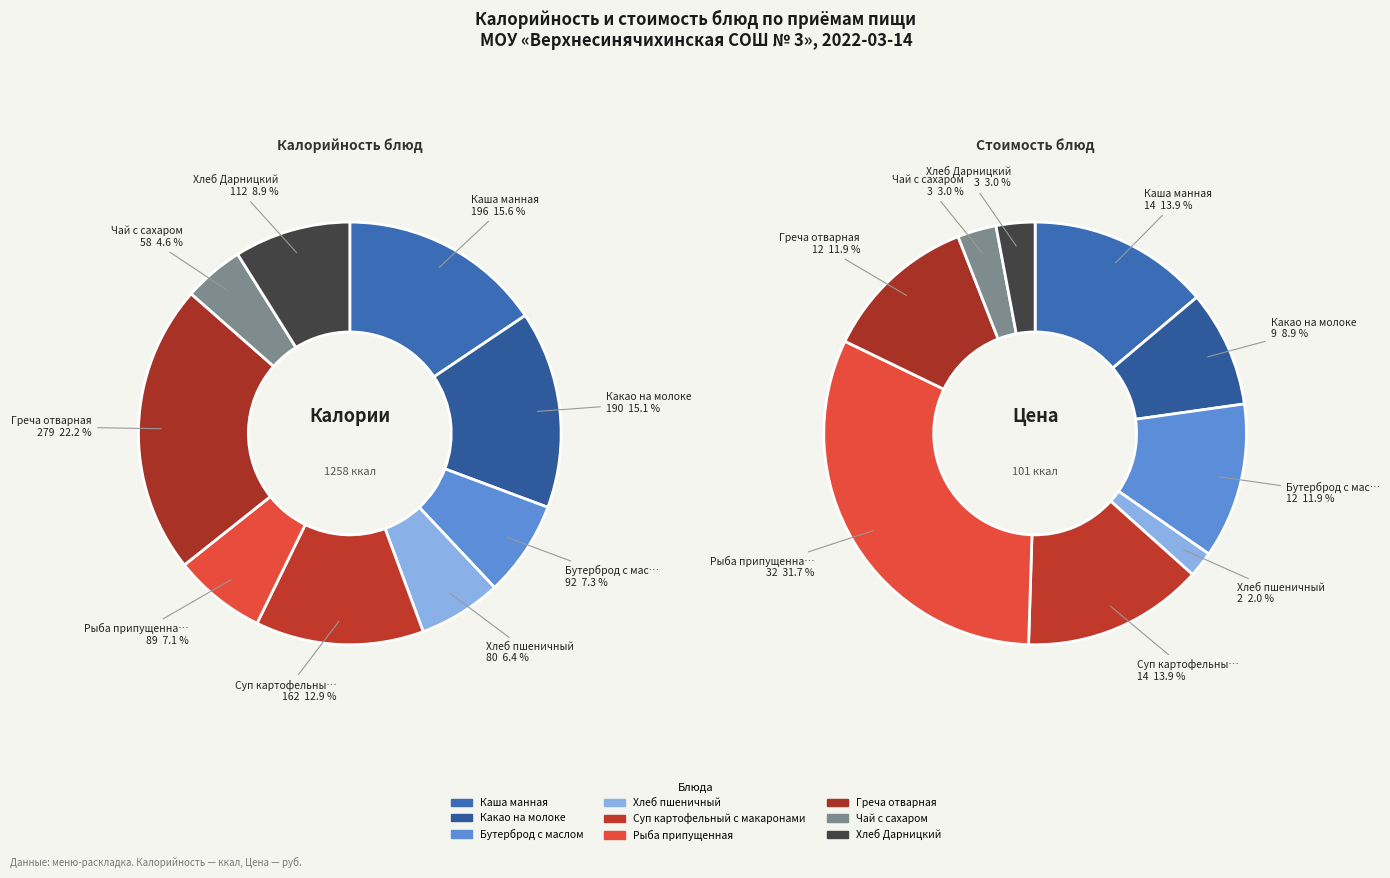

What percentage is the Чай с сахаром slice, to the nearest percent?

5%